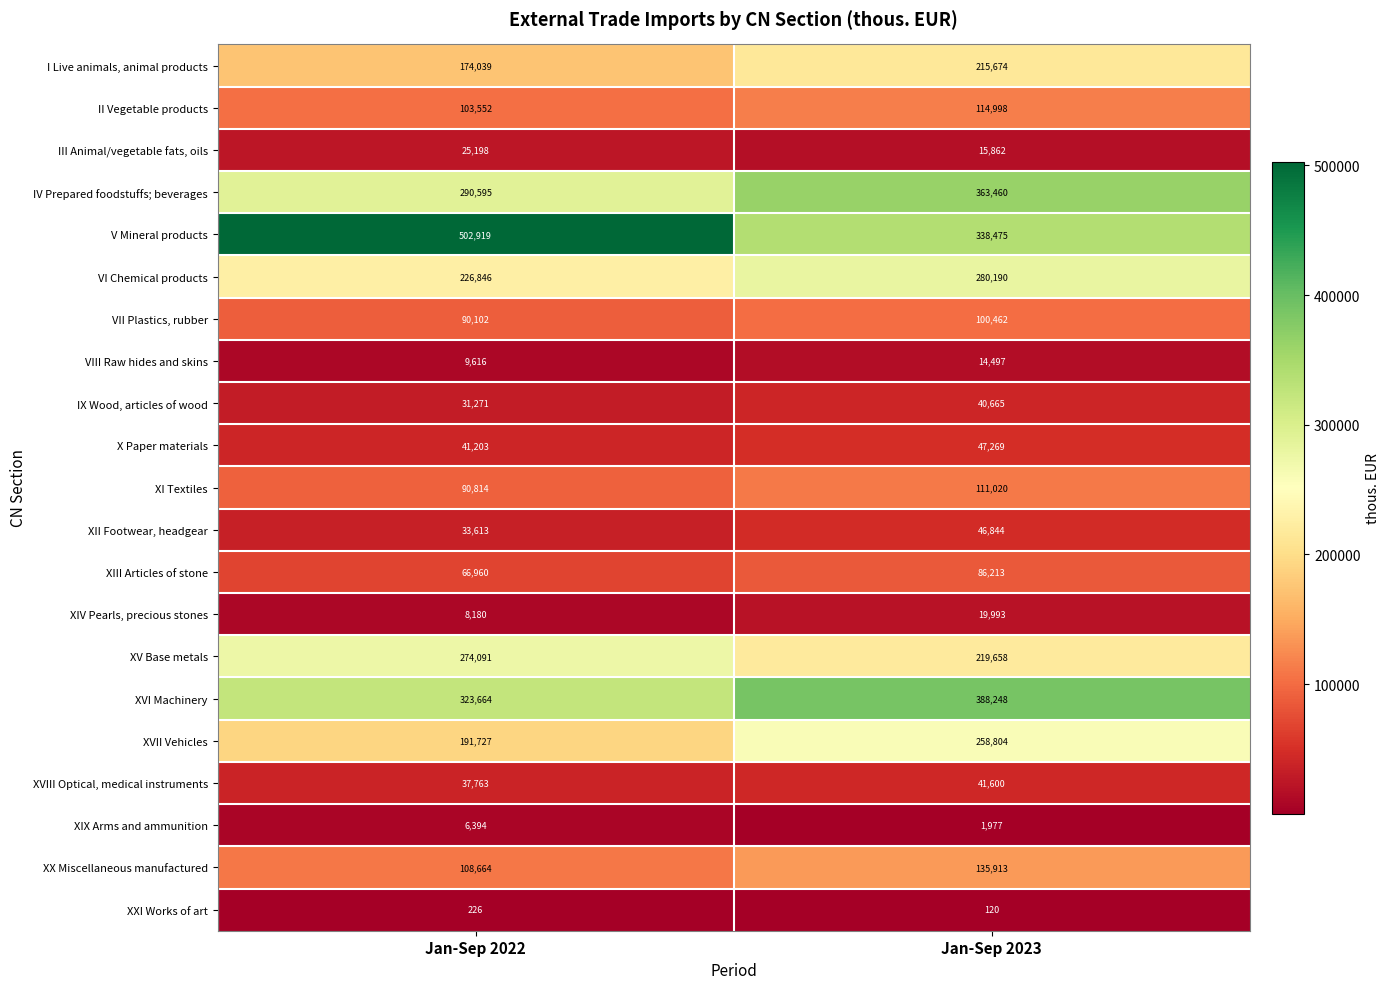

The XX Miscellaneous manufactured series shows 135913 at Jan-Sep 2023. True or false?

True